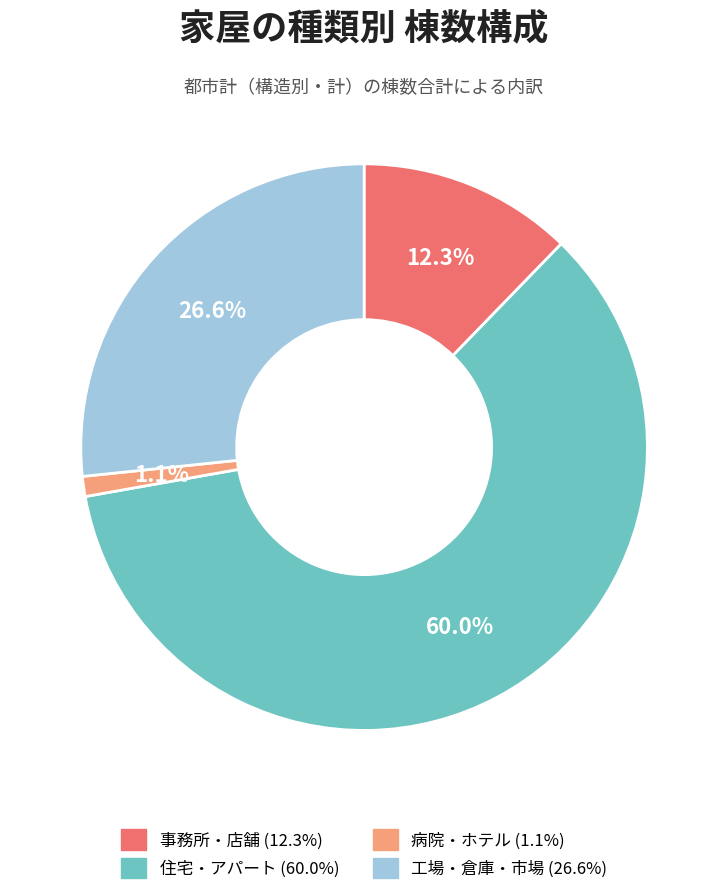

Between 住宅・アパート and 工場・倉庫・市場, which is larger?

住宅・アパート